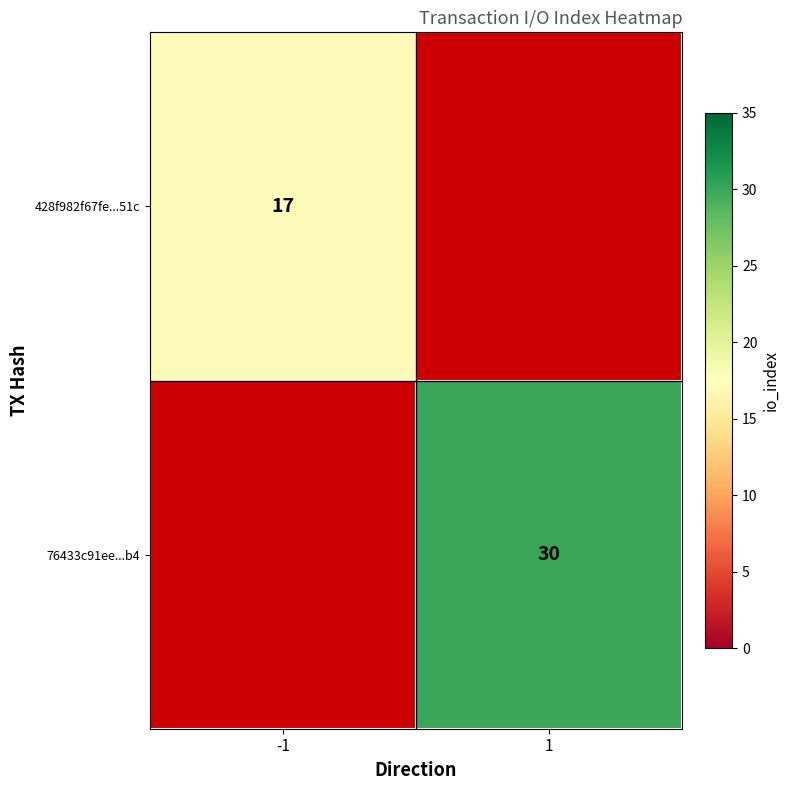

The value of 428f982f67fe...51c at -1 is 11. True or false?

False